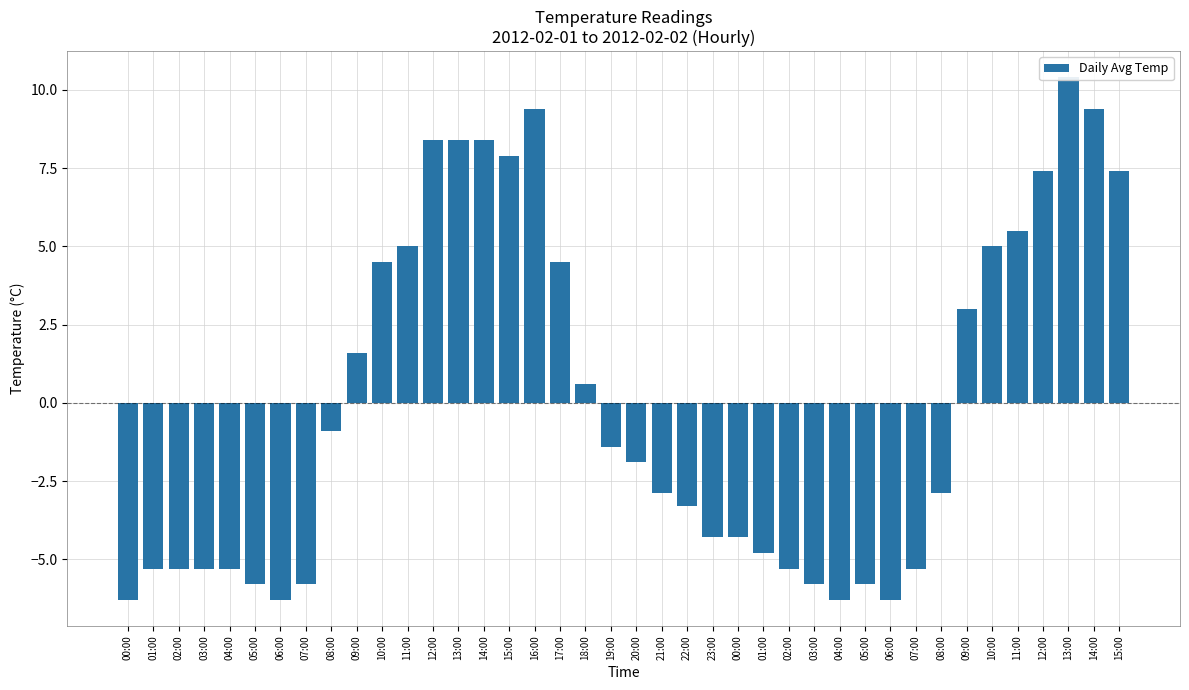

Which has a higher value, 19:00 or 00:00?

19:00